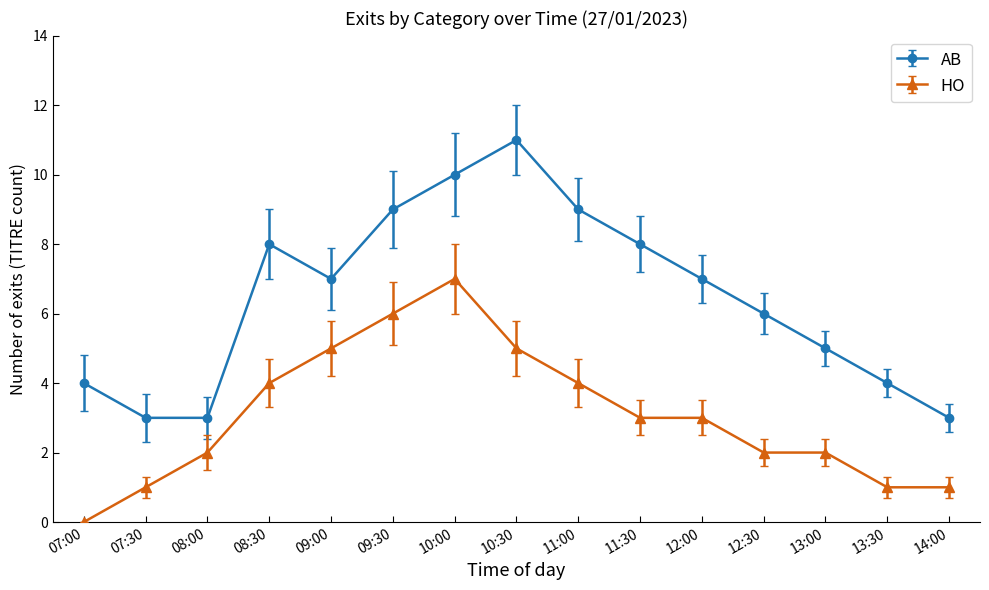

At 13:30, list the series in order from smallest to largest.

HO, AB